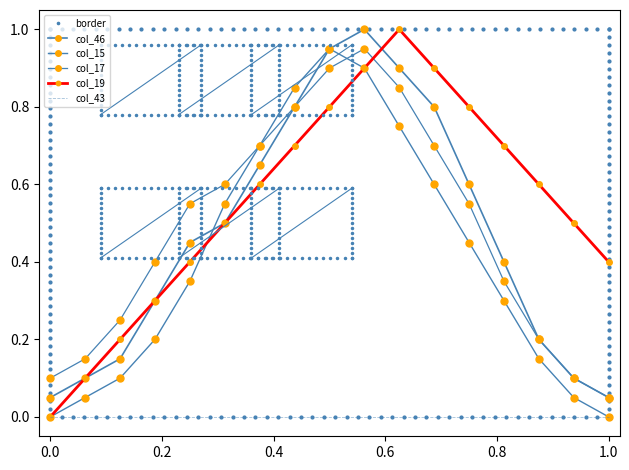

Which series has the largest range (max minus min)?

col_19